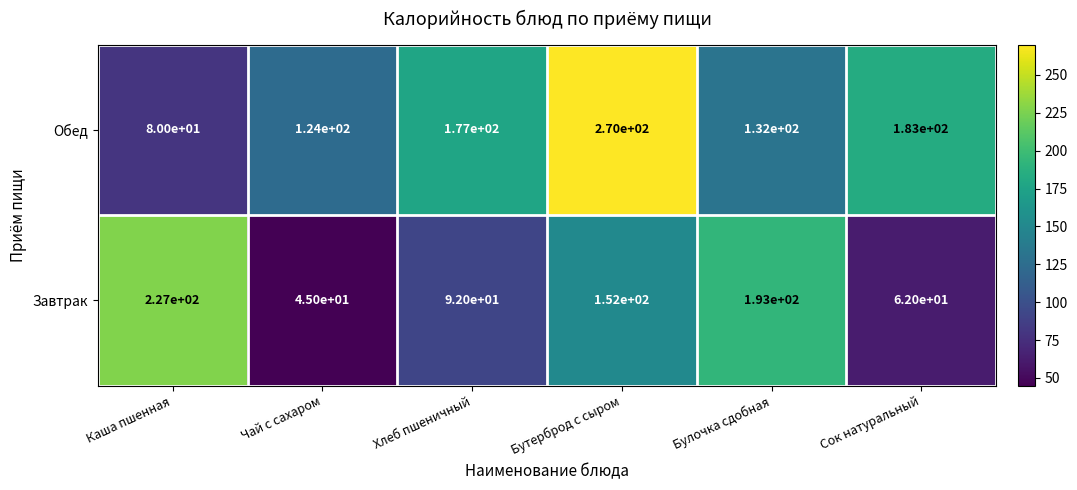

How many categories are shown in the chart?

6